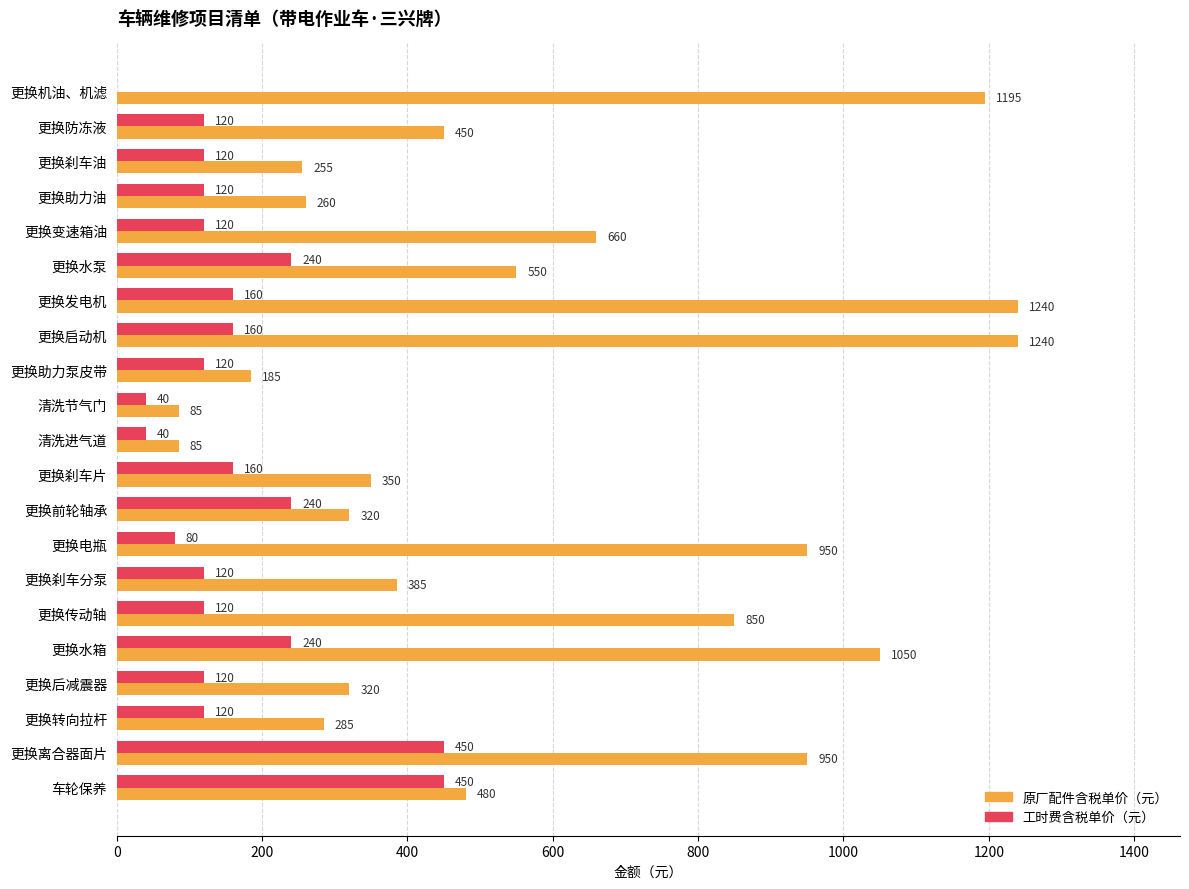

What is the maximum value shown in the chart?

1240